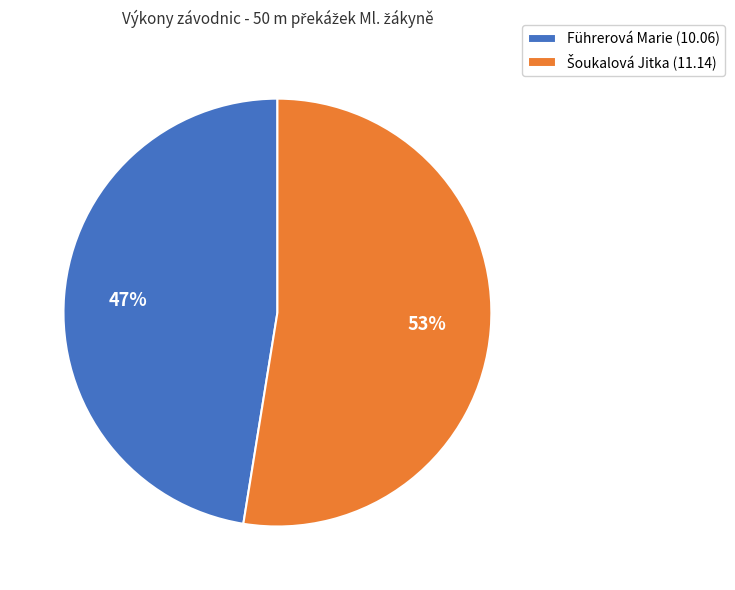

Is there a majority slice in this chart?

Yes